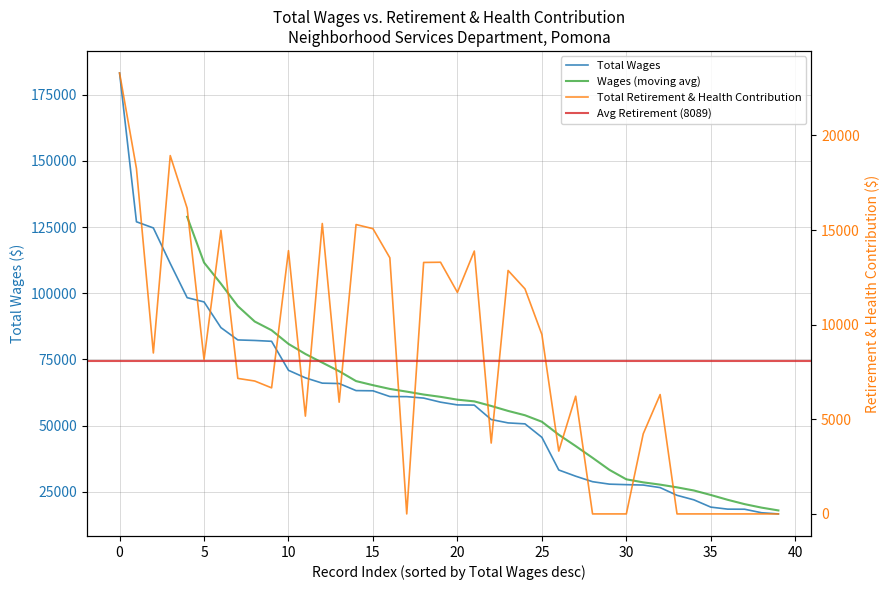

The value of Total Wages at 10 is 70903. True or false?

True